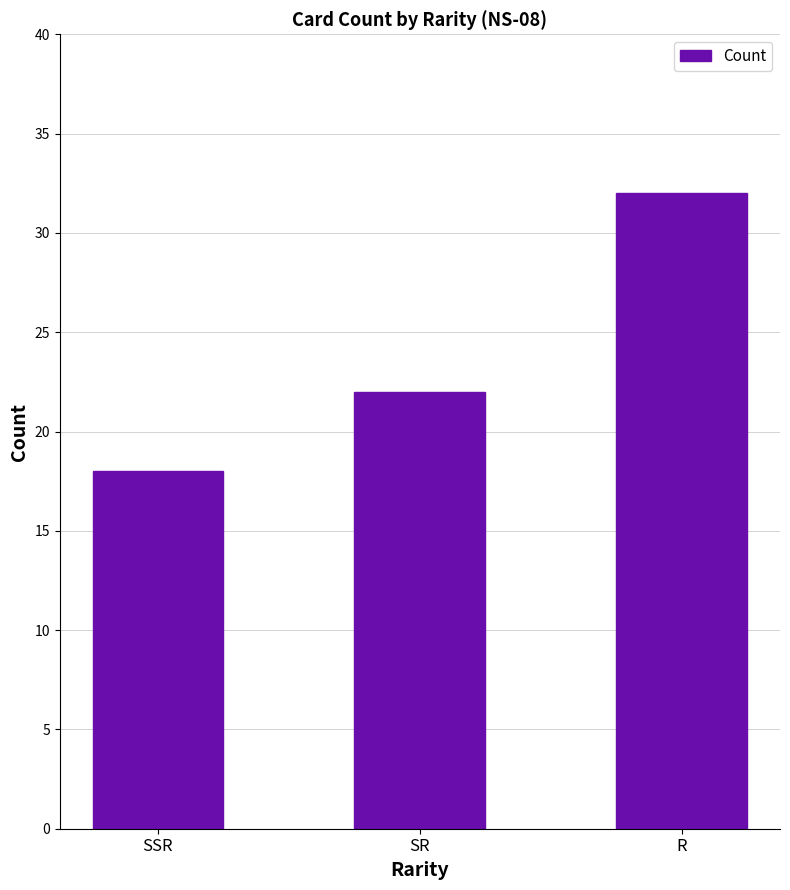

Is it true that the value at R is 32?

True